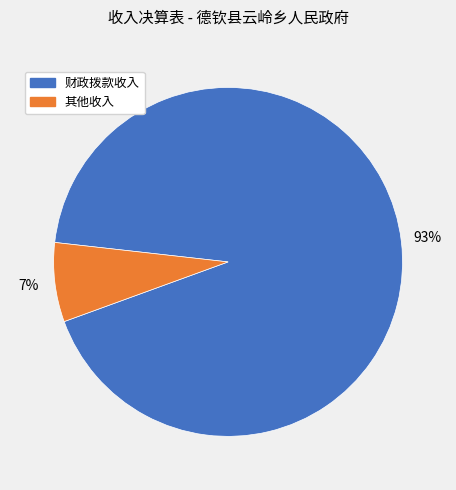

Is there any slice that represents more than half of the pie?

Yes